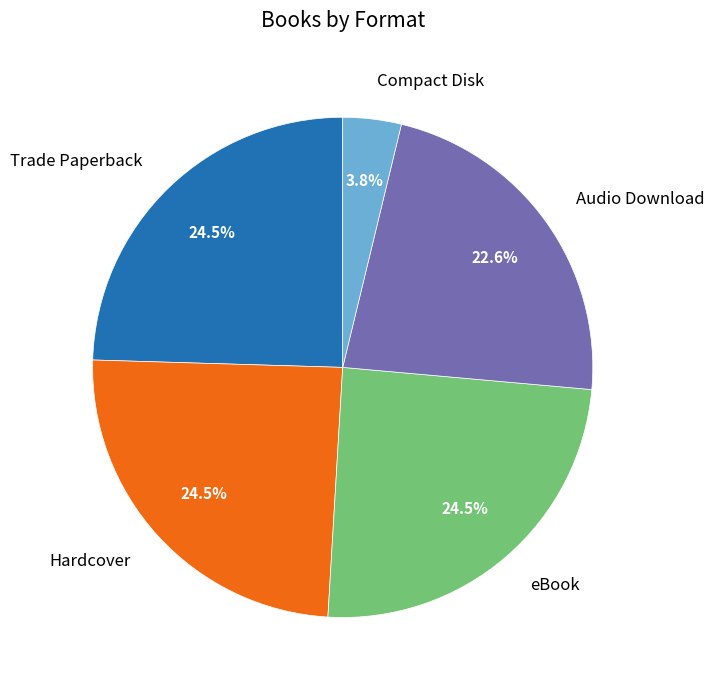

Is there a majority slice in this chart?

No